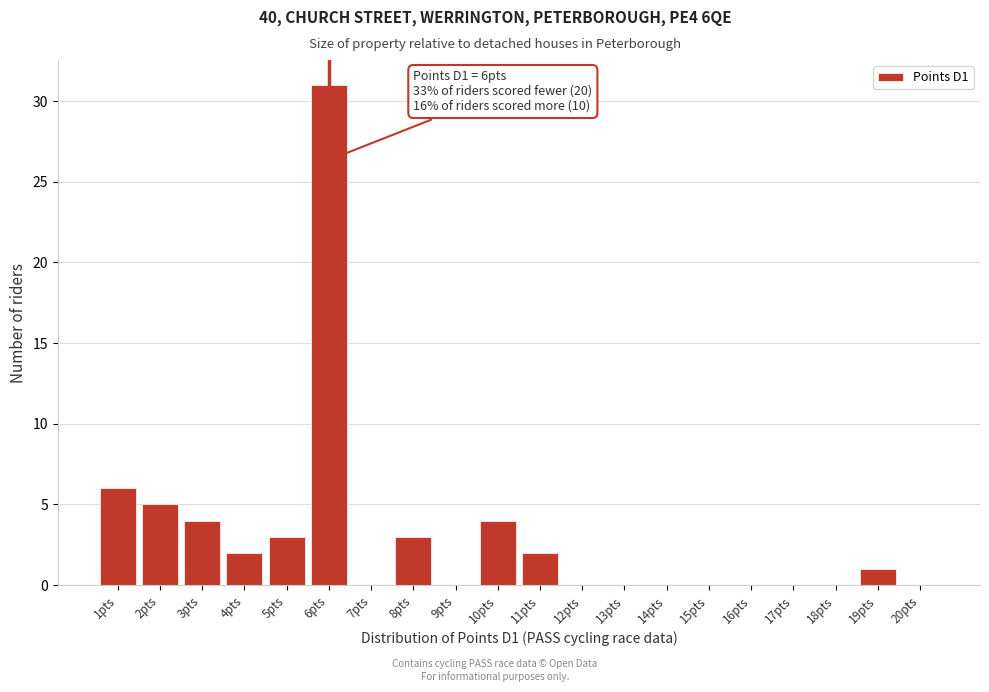

Which range on the x-axis has the tallest bar?

5.5 to 6.5